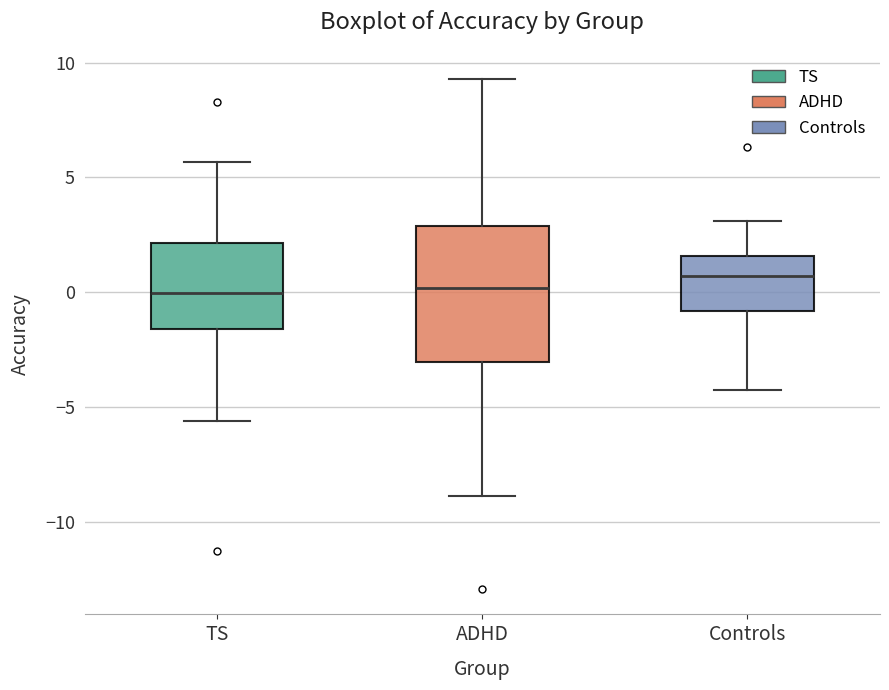

Where does the upper whisker of the box for TS end on the y-axis? The values are not printed on the chart, so give them approximately, as read against the axis.

5.5